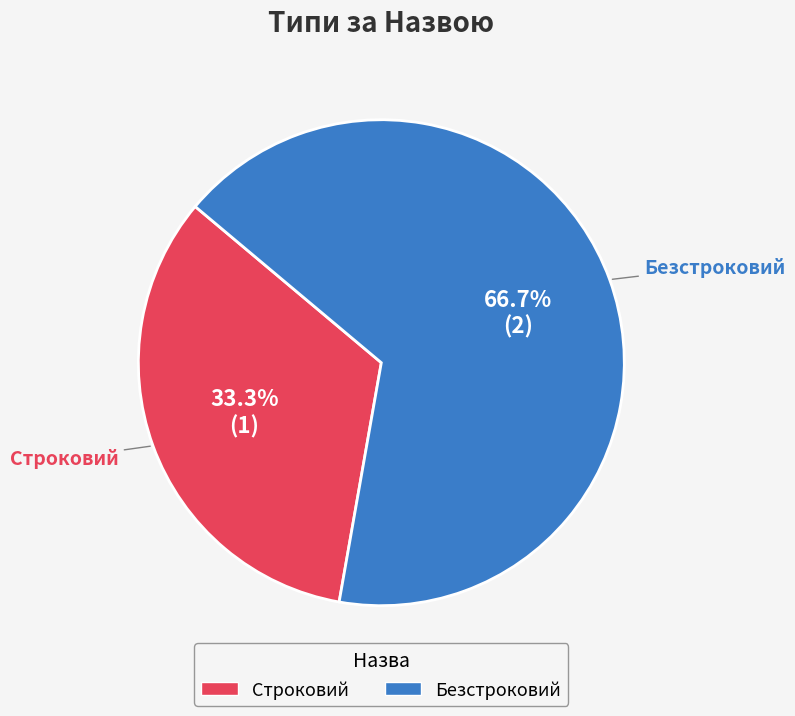

To the nearest percent, what is the difference between the Строковий and Безстроковий slice percentages?

33%